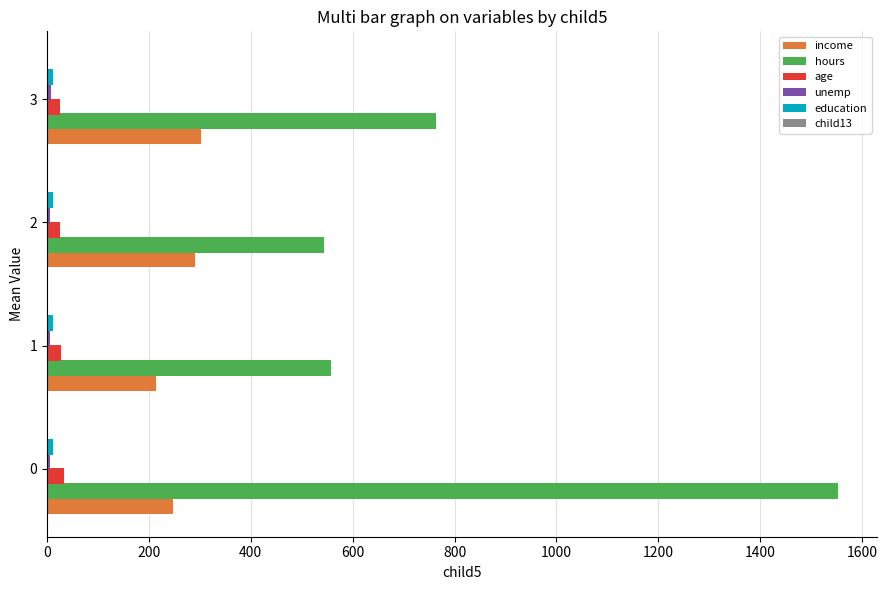

What is the greatest value displayed?

1552.1